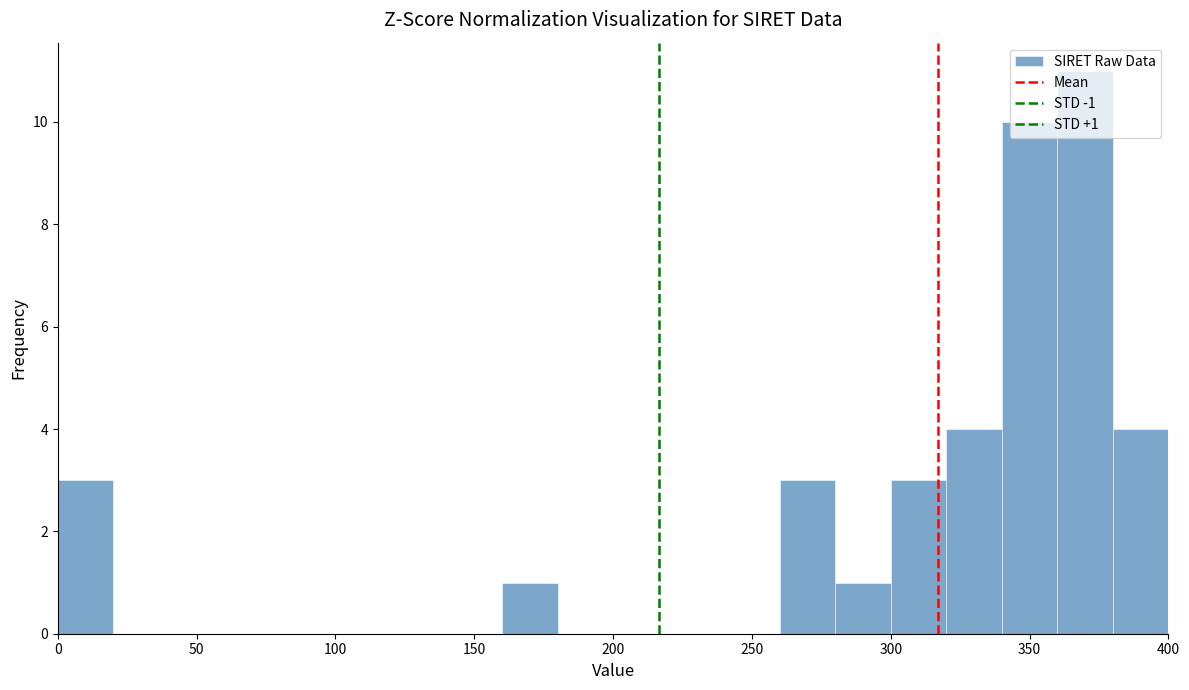

Over which range of the x-axis is the bar tallest?

360 to 380